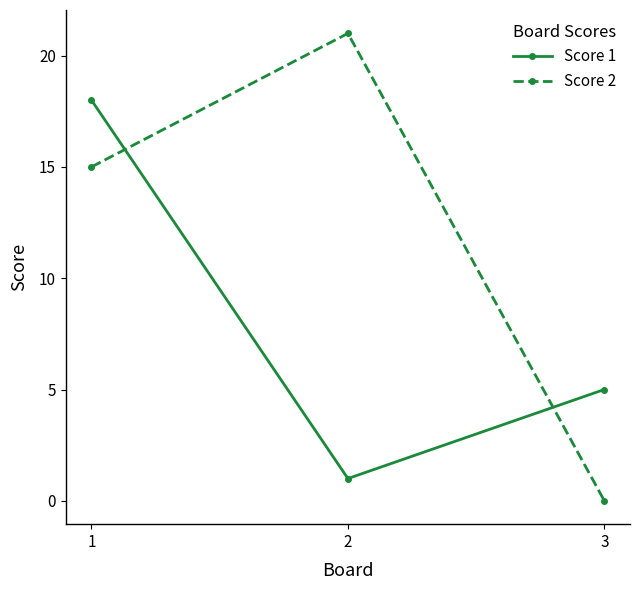

What is the maximum value for Score 2?

21